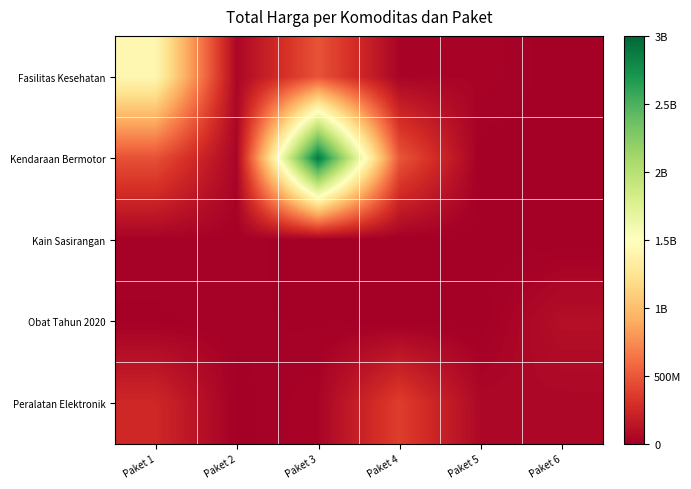

Which series has the largest total across all categories?

Kendaraan Bermotor